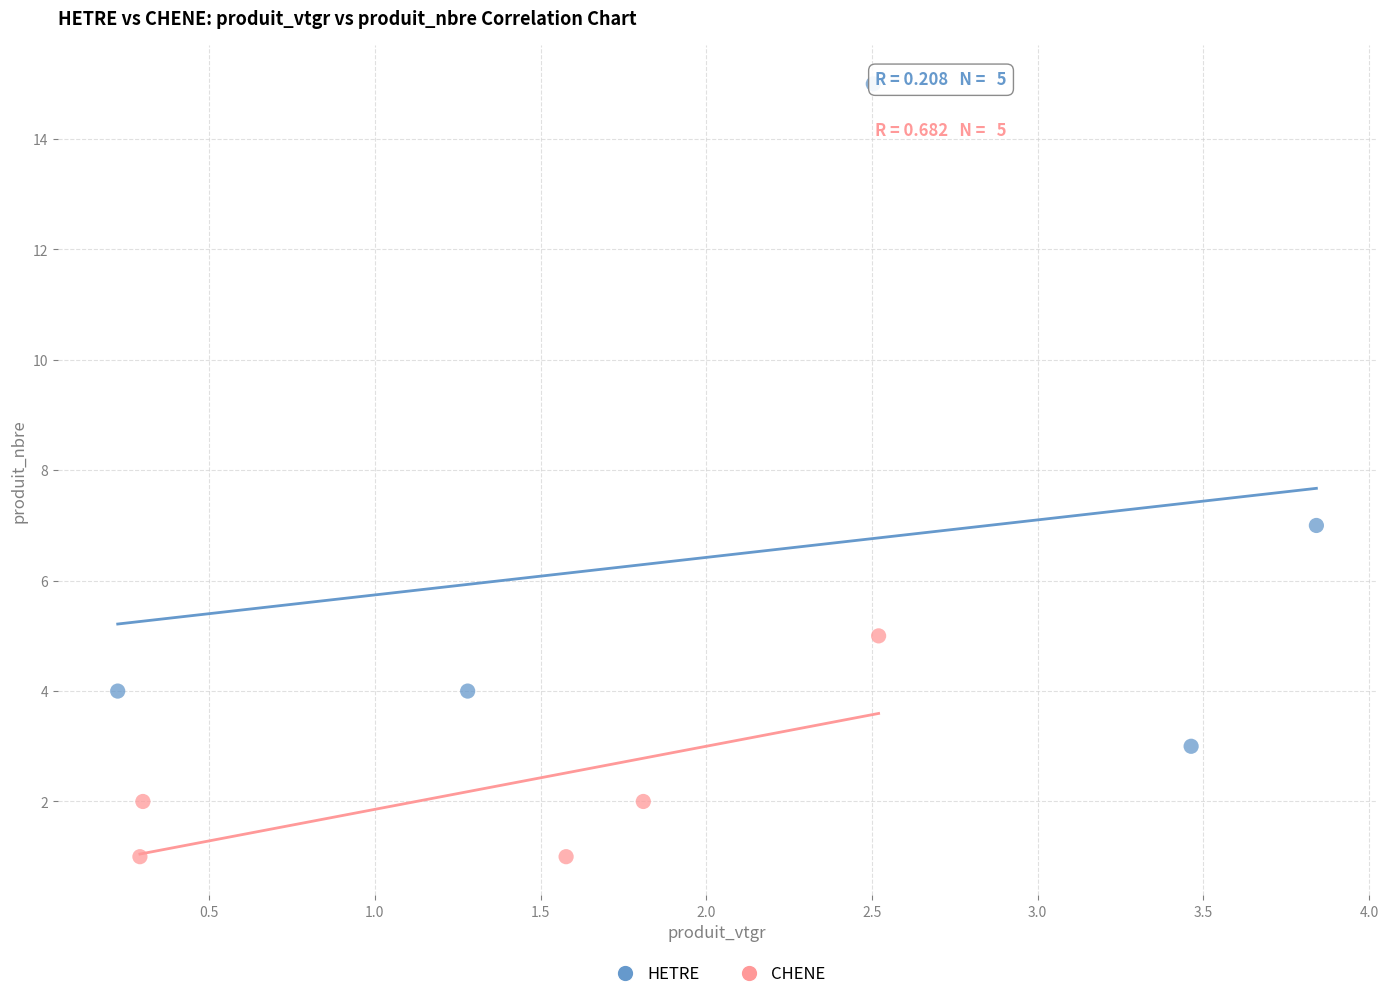

Which series has the widest spread of Y values?

HETRE